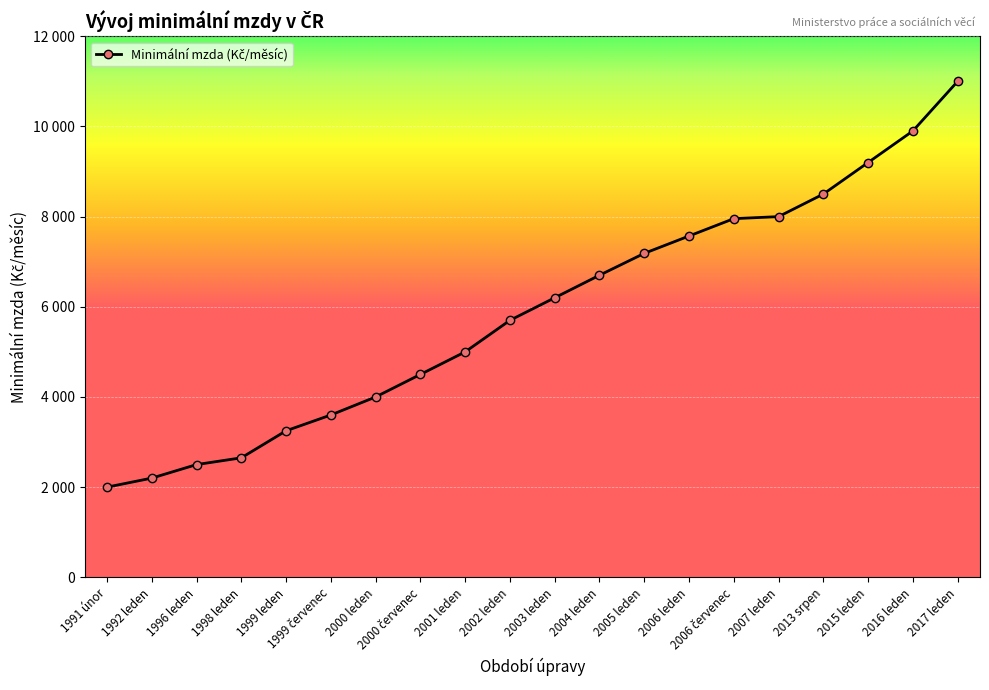

What is the sum of the values at 1999 leden and 2000 leden?

7250